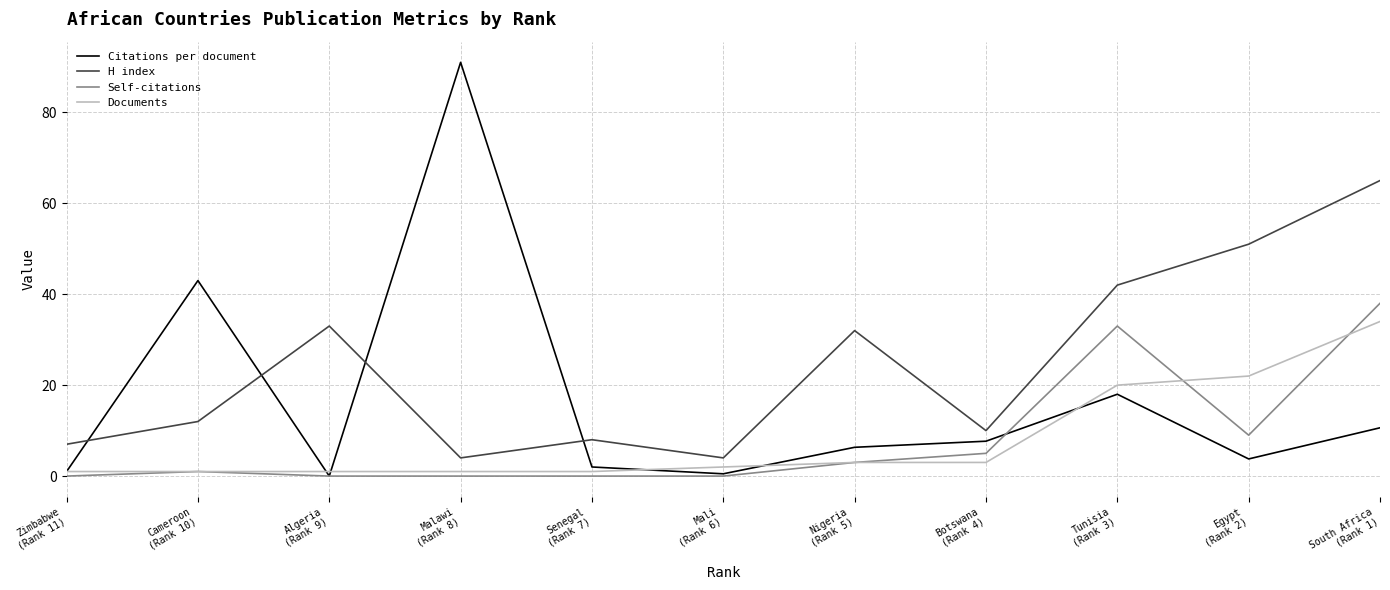

Where does the Documents series first go above 2?

Nigeria
(Rank 5)